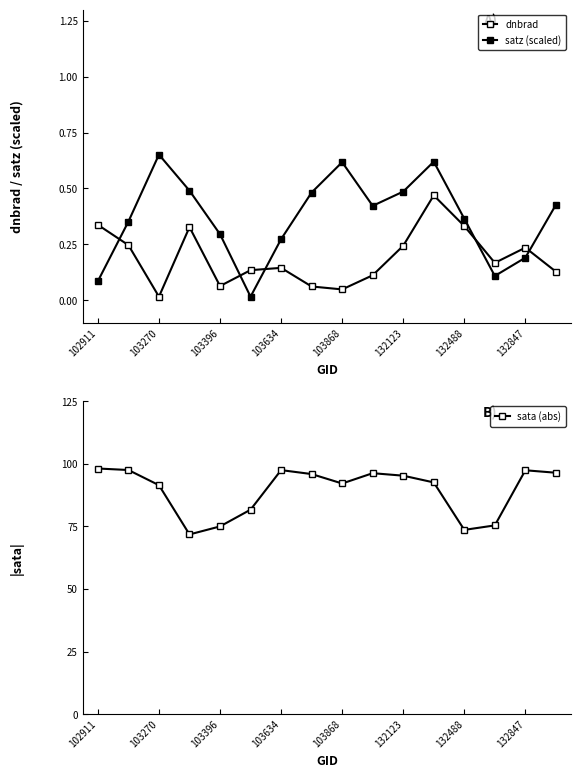

What is the lowest value of the sata (abs) series?

71.8